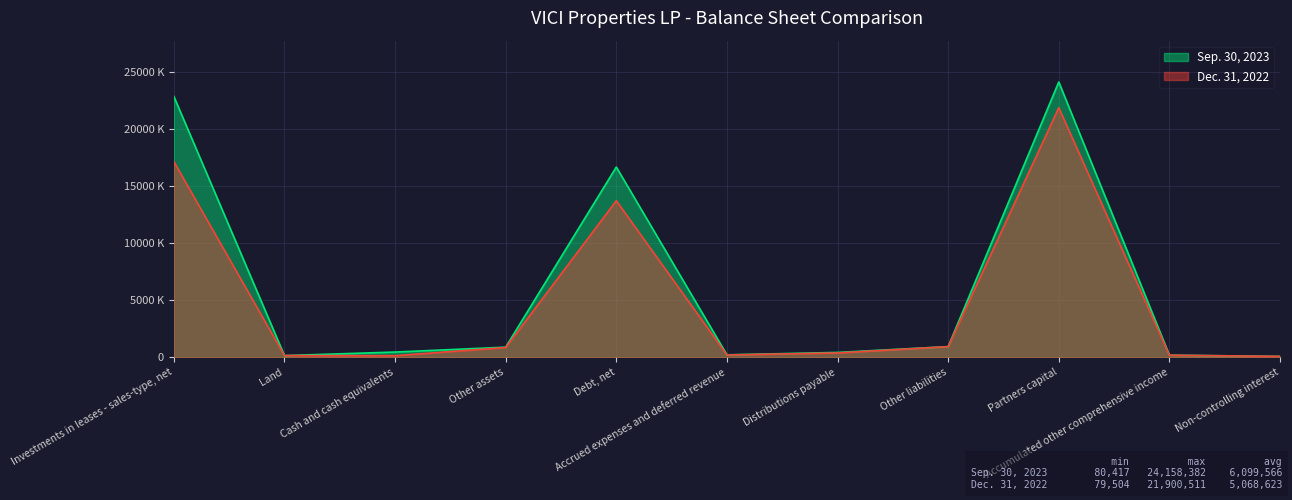

How many times do Sep. 30, 2023 and Dec. 31, 2022 cross each other?

2